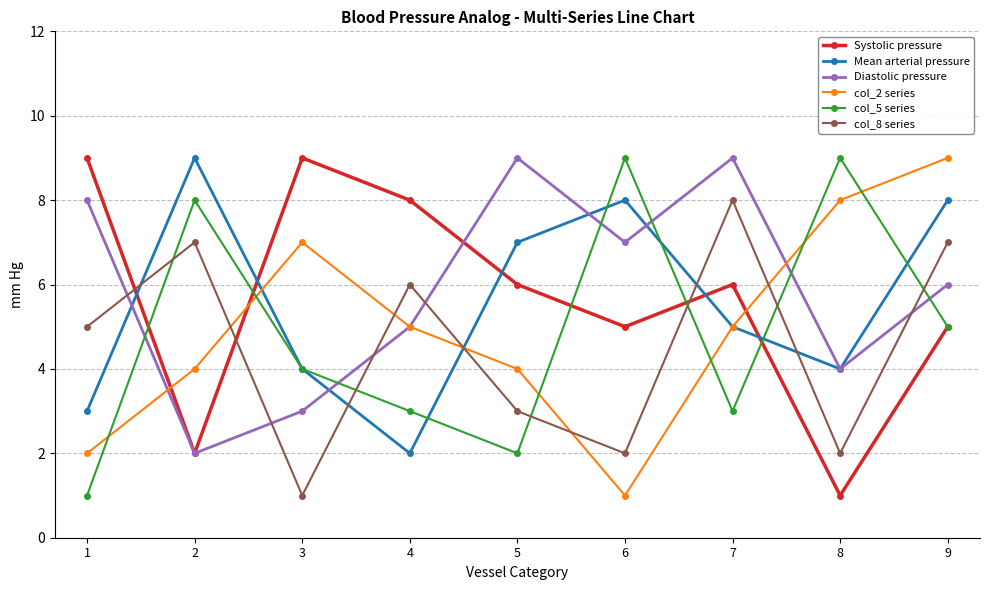

At which category does Mean arterial pressure reach its first local peak?

2